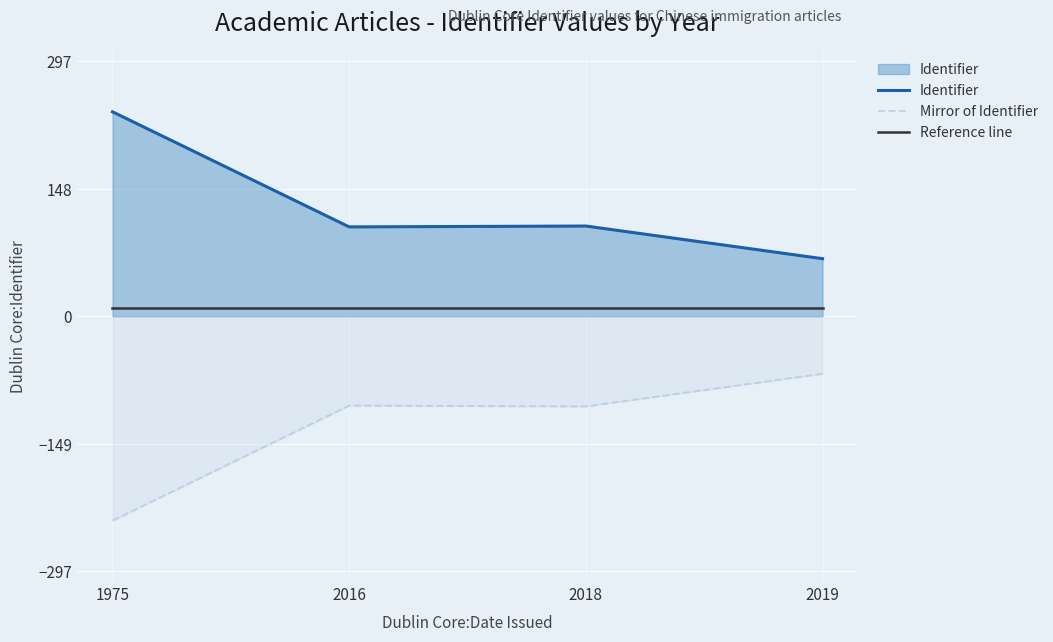

What is the difference between the Identifier values at 2018 and 1975?

133